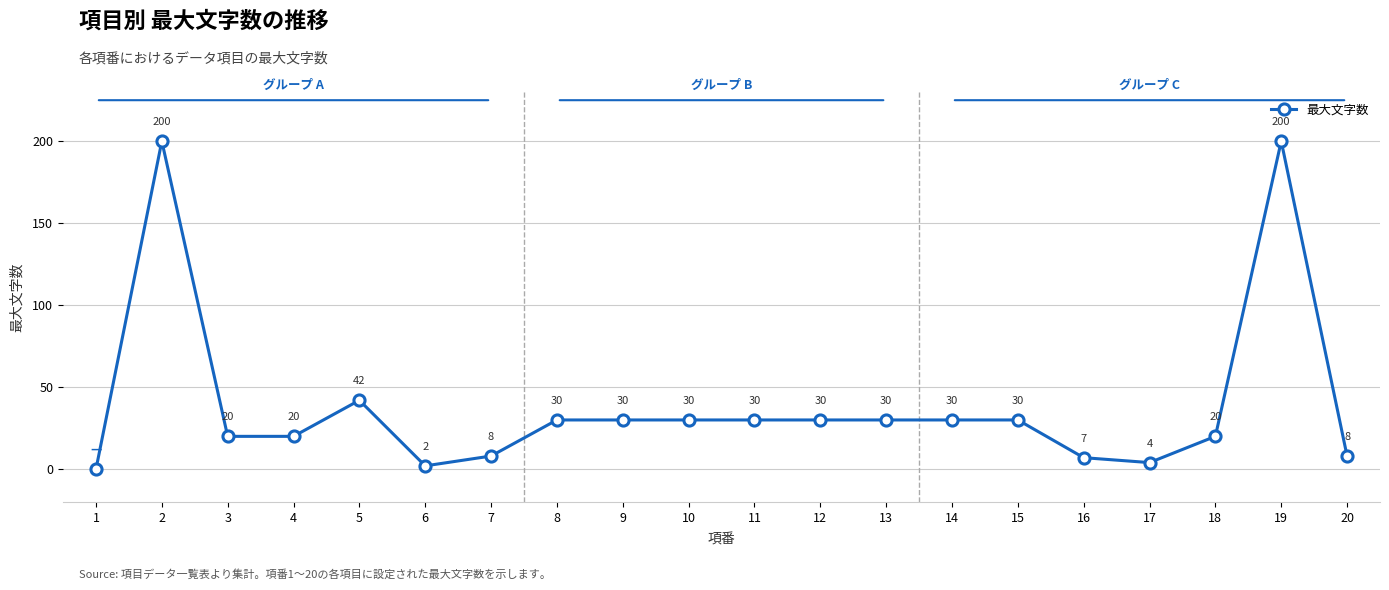

Is it true that the value at 3 is 28?

False